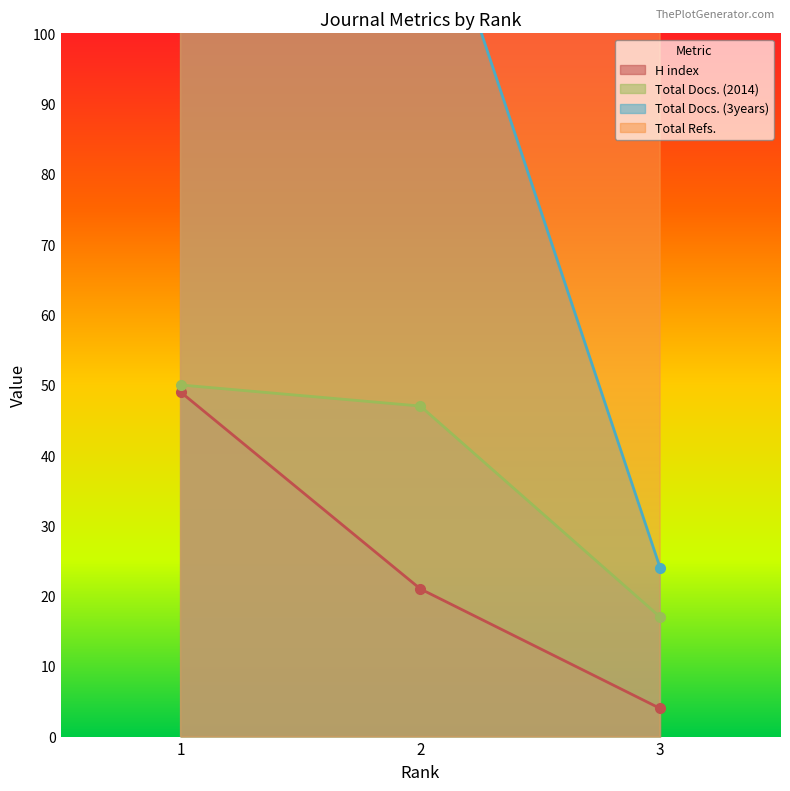

Is it true that Total Docs. (2014) equals 64 at 2?

False